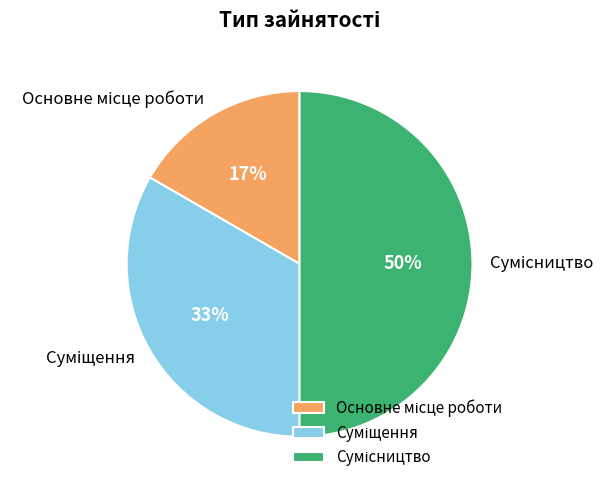

To the nearest percent, what is the average slice percentage?

33%